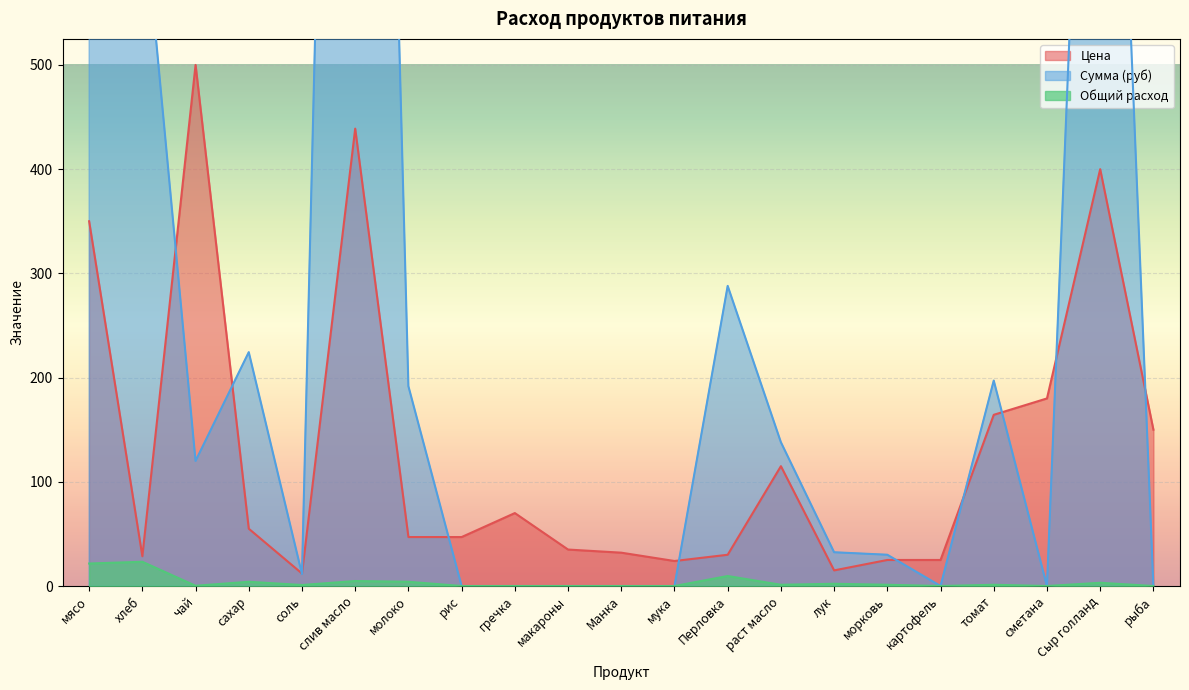

What value does the Сумма (руб) series have at морковь?

30.0